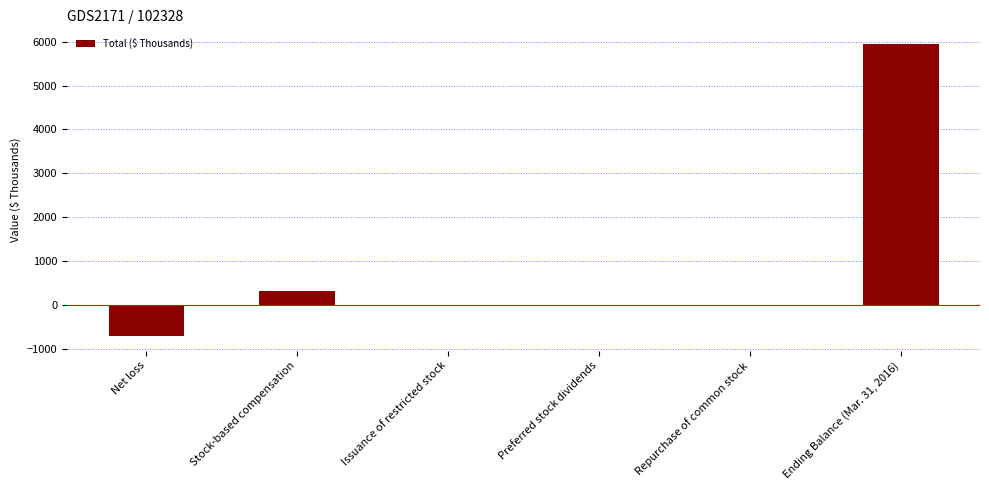

Is it true that the value at Stock-based compensation is 312?

True